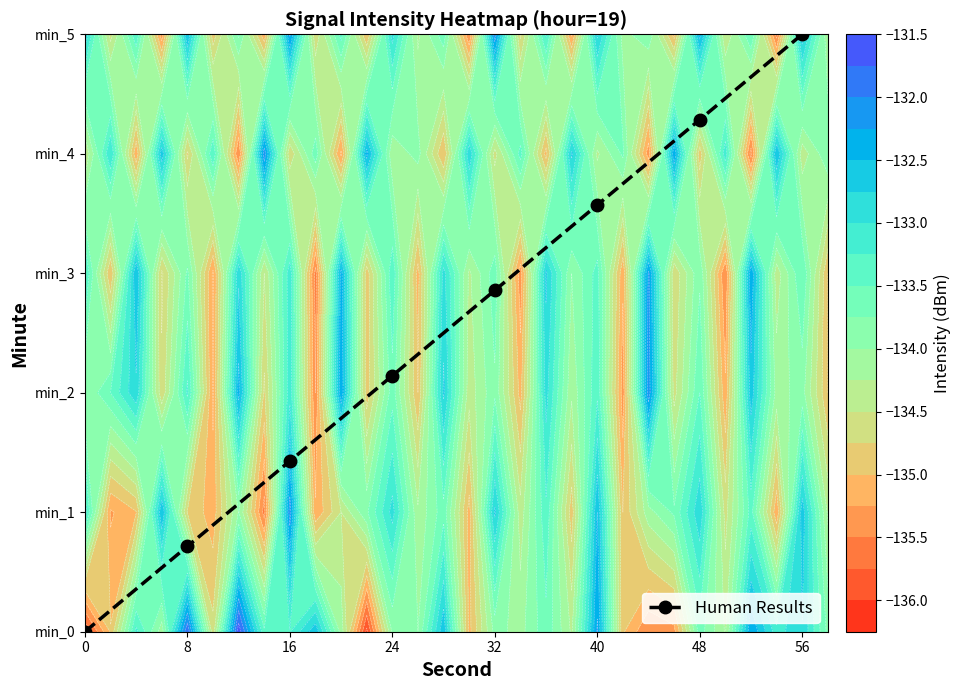

What is the ratio of the value at 40 to the value at 16?

2.5